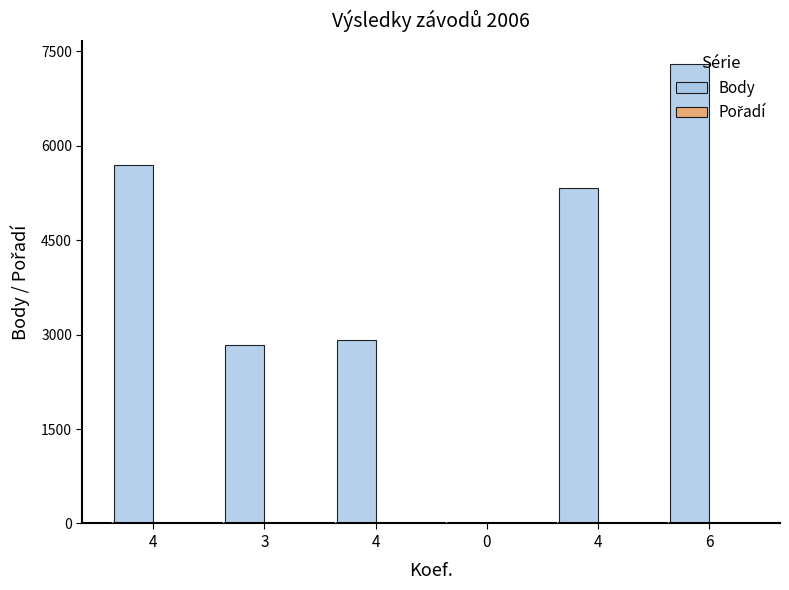

Count the number of categories in the chart.

6